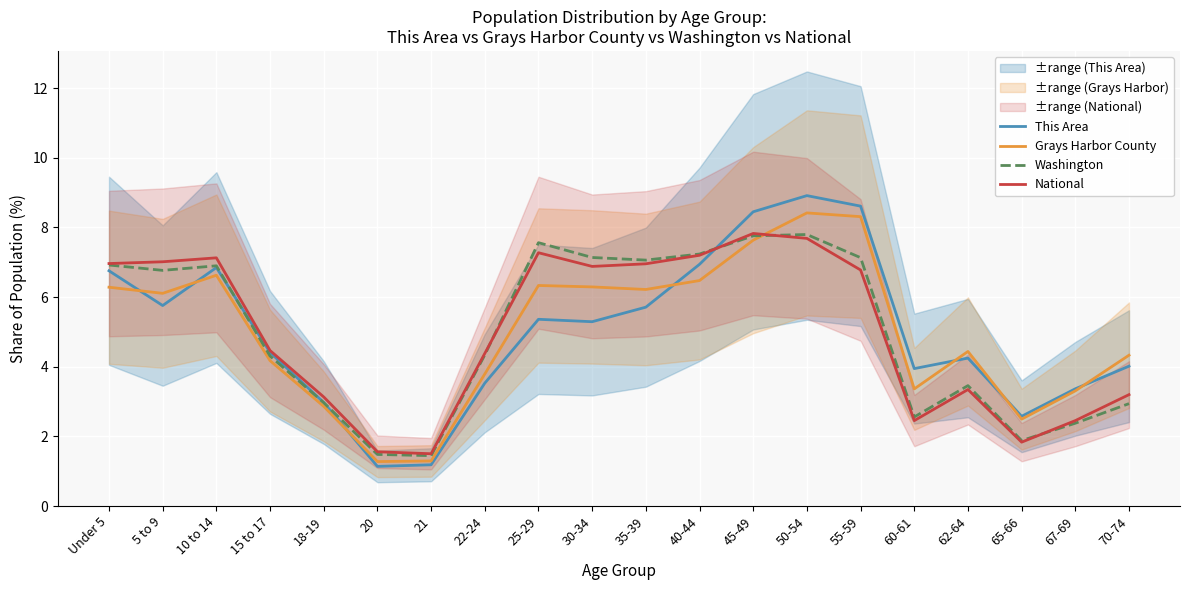

True or false: Washington and This Area intersect in this chart.

True